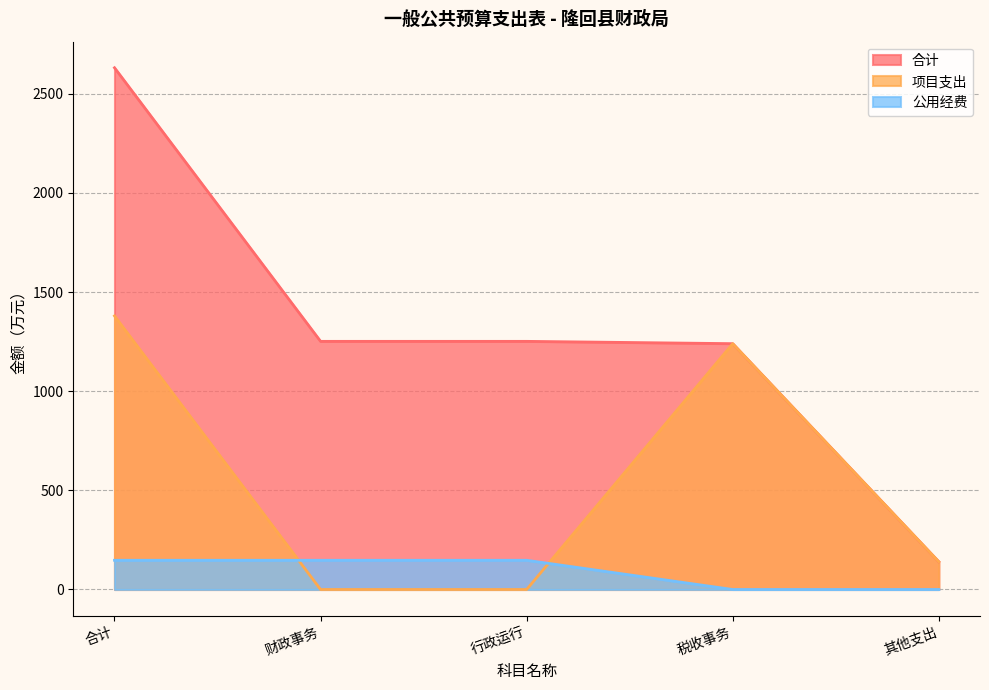

How many distinct data groups are displayed?

3